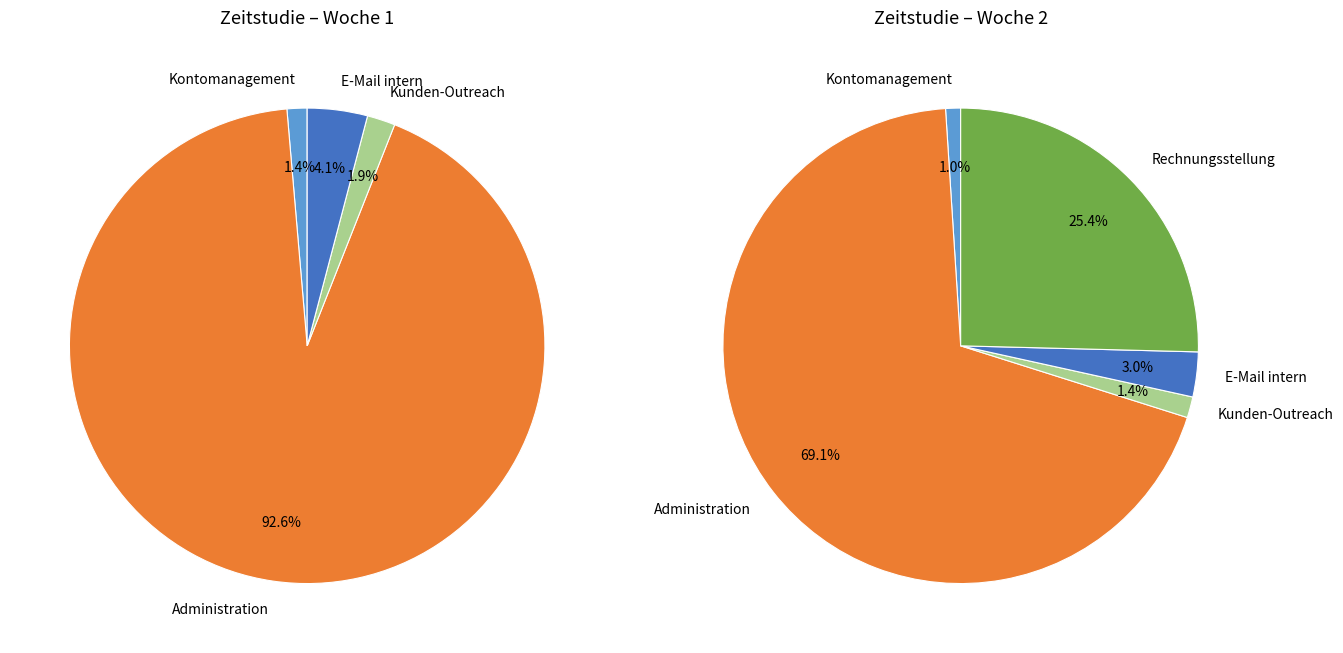

What is the largest slice in the pie chart?

Administration